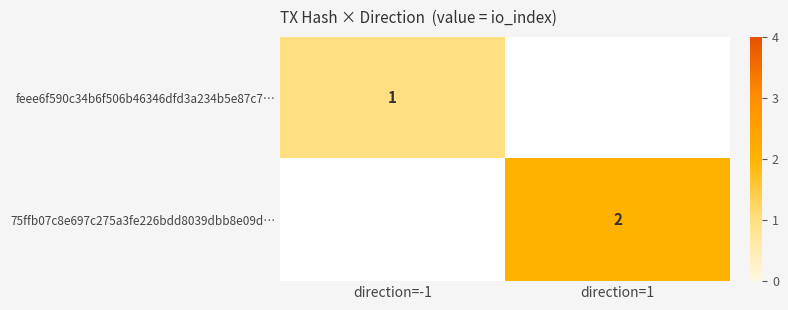

True or false: feee6f590c34b6f506b46346dfd3a234b5e87c7… has a value of 0 at direction=-1.

False